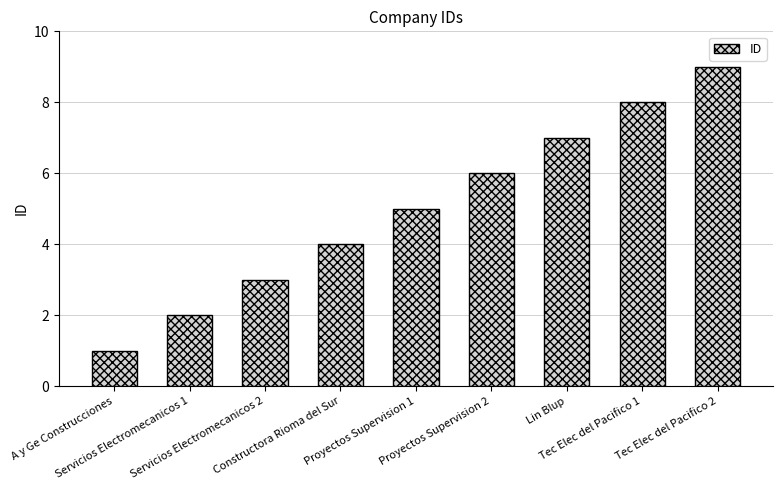

List the labels in order of value, largest first.

Tec Elec del Pacifico 2, Tec Elec del Pacifico 1, Lin Blup, Proyectos Supervision 2, Proyectos Supervision 1, Constructora Rioma del Sur, Servicios Electromecanicos 2, Servicios Electromecanicos 1, A y Ge Construcciones